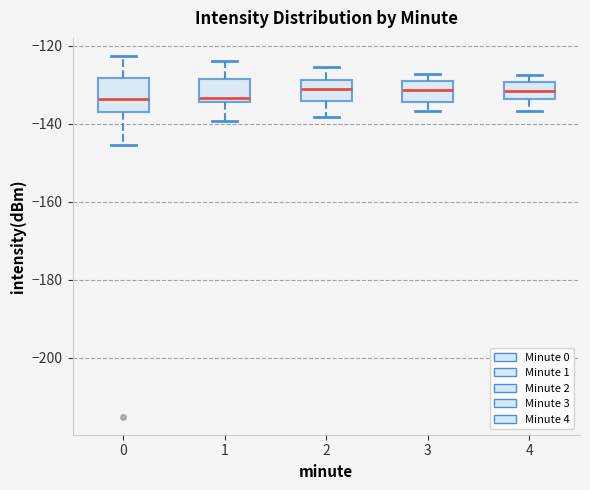

Comparing the boxes themselves (not the whiskers), which one is the tallest?

0